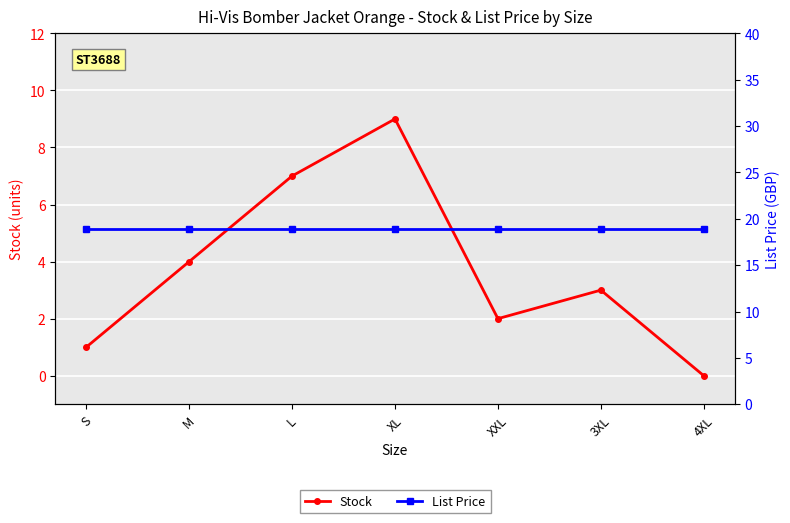

What is the label of the 3rd point from the right?

XXL